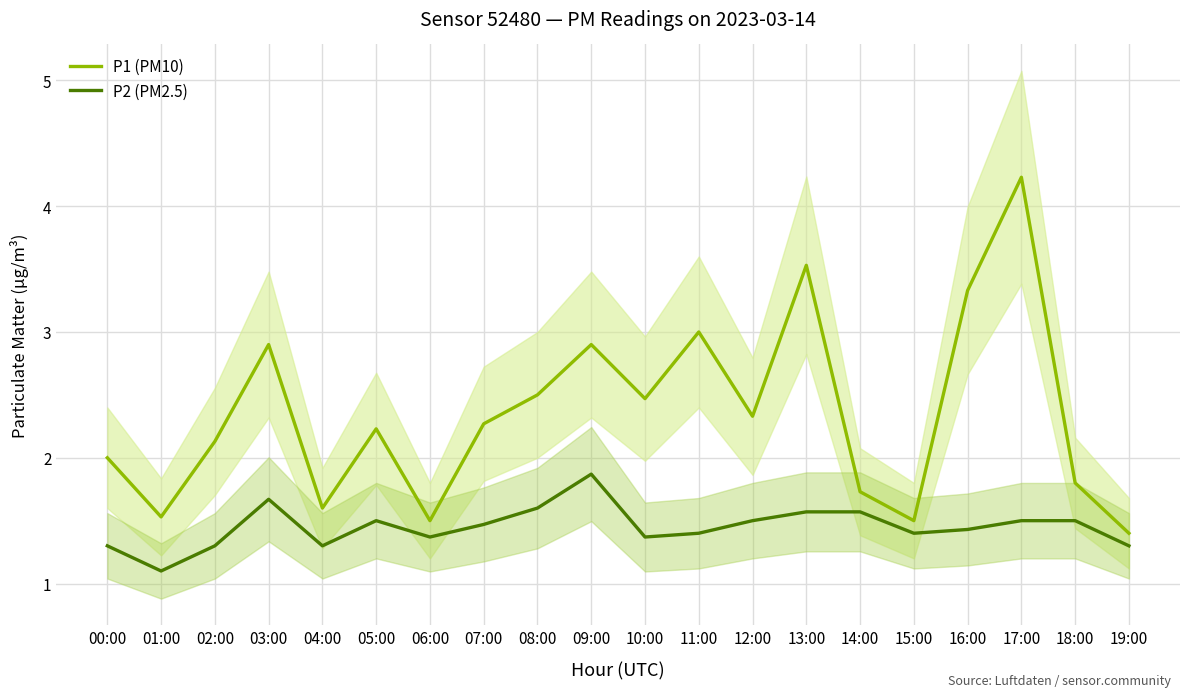

What is the total value across all series at 05:00?

3.7